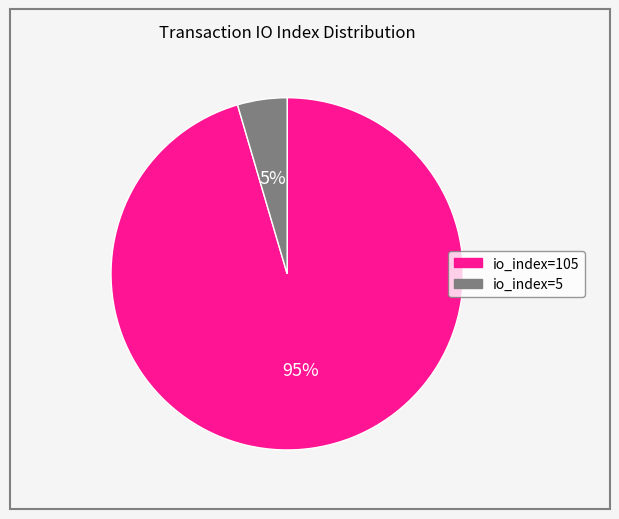

To the nearest percent, what is the average slice percentage?

50%